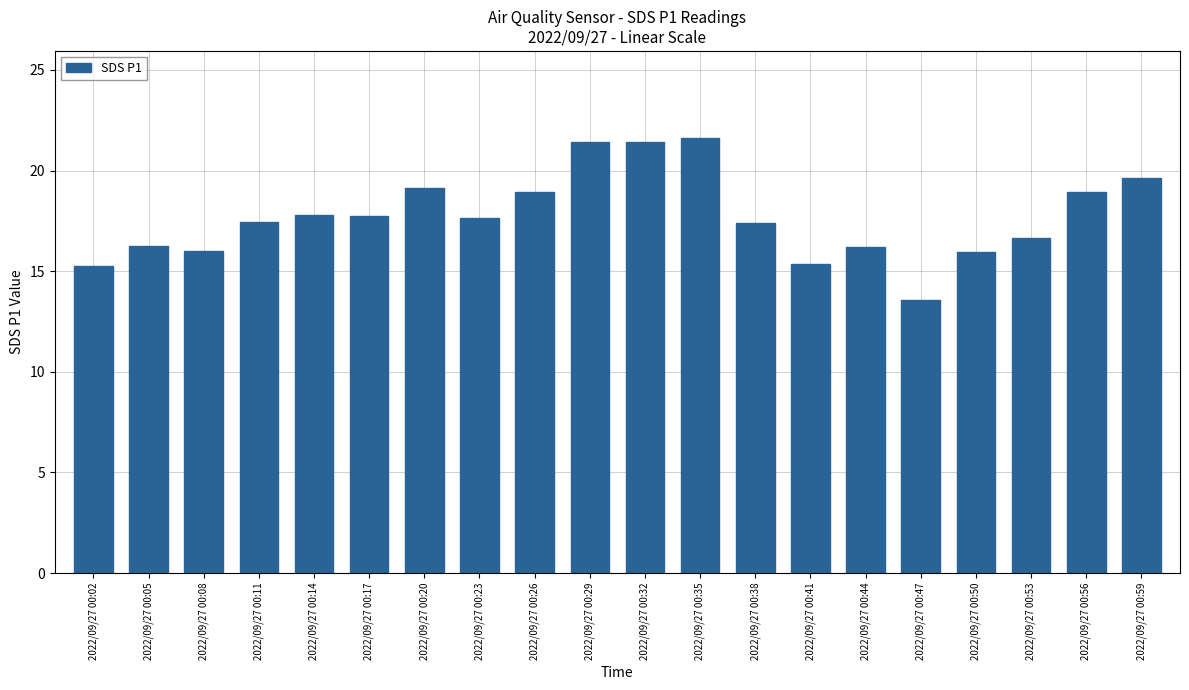

Where does the data first go above 17?

2022/09/27 00:11